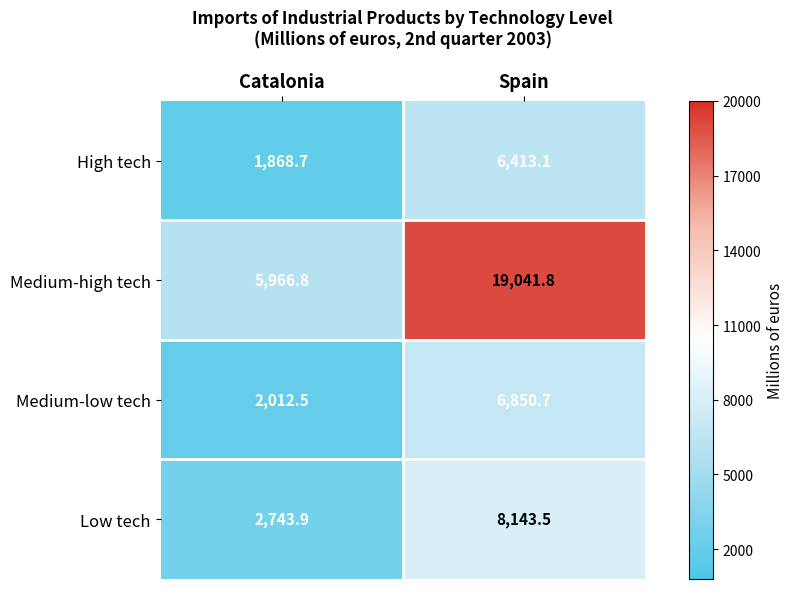

The value of Low tech at Spain is 8143.5. True or false?

True